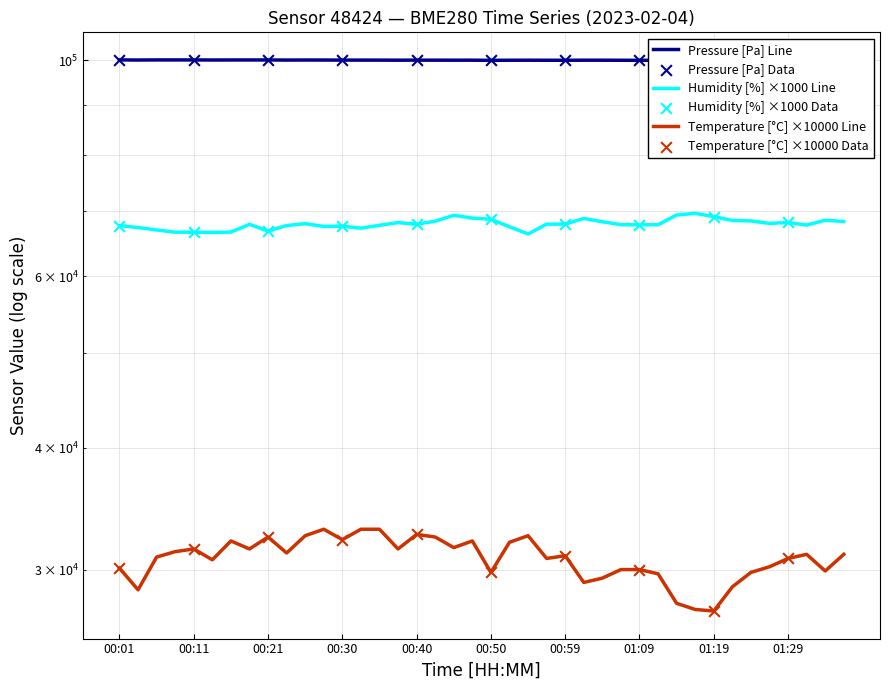

Which series contains the lowest Y value?

temperature